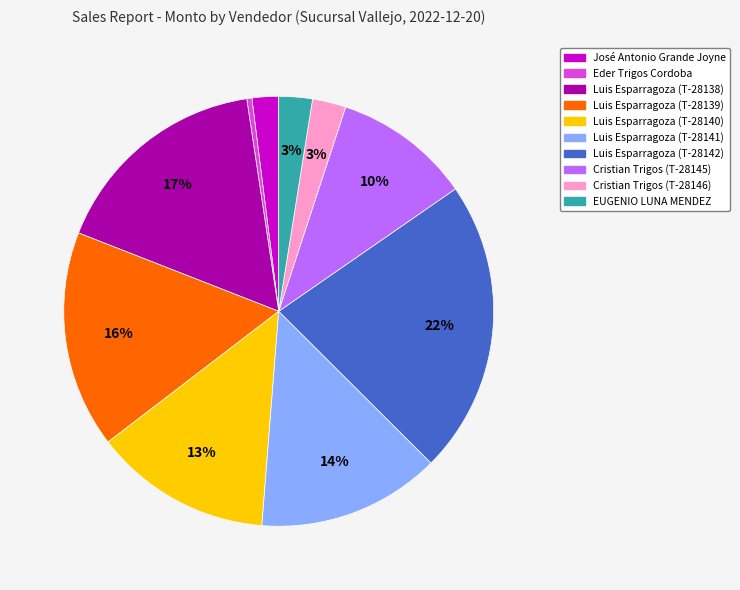

Does any single category account for the majority?

No